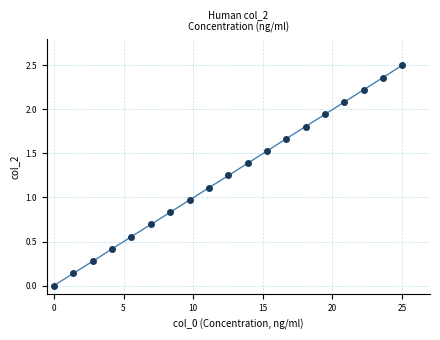

What is the maximum value shown in the chart?

2.5